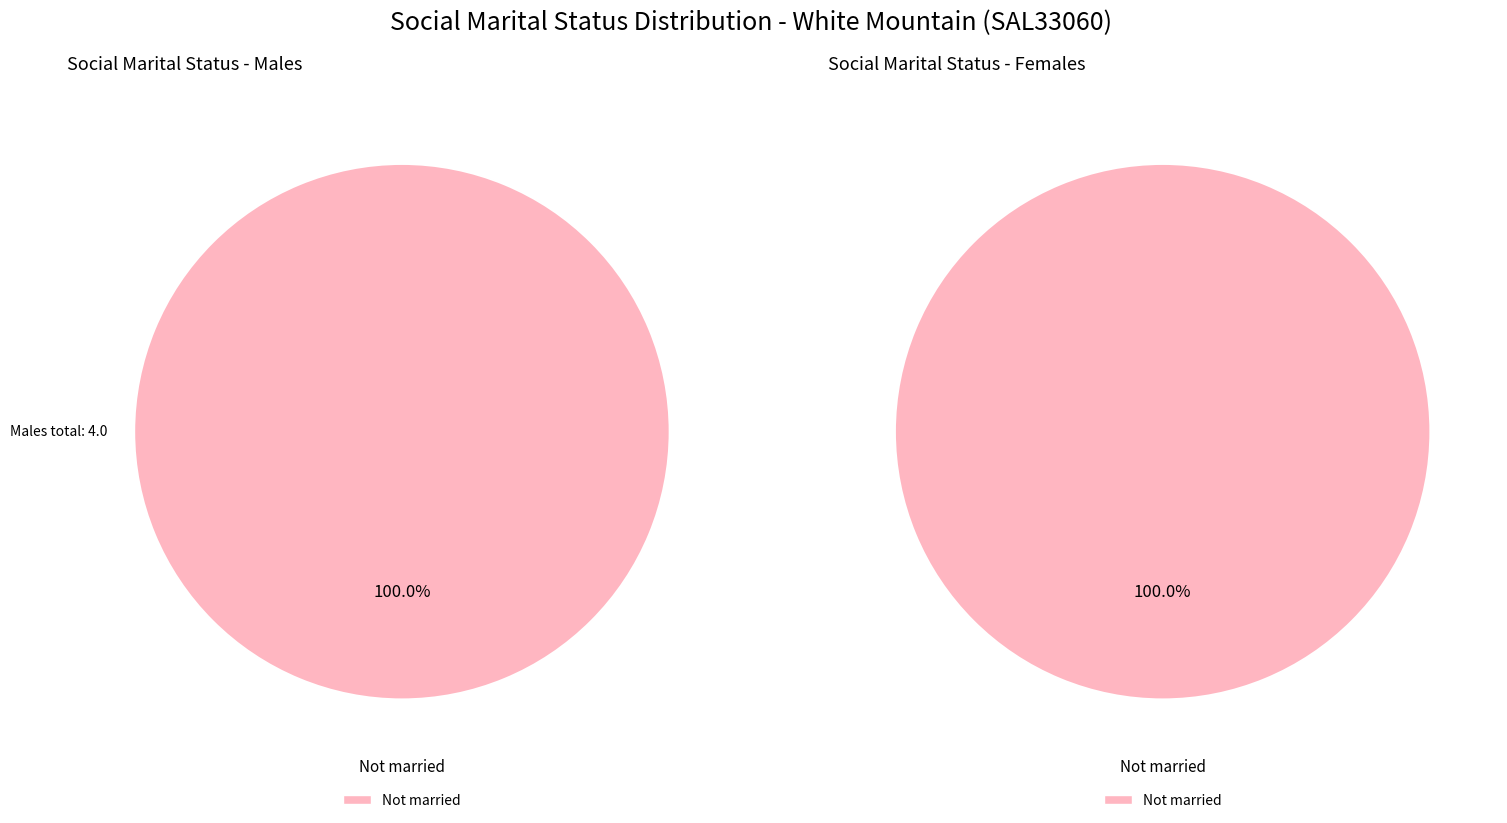

What percentage do Married in a registered marriage and Not married together represent?

100.0%